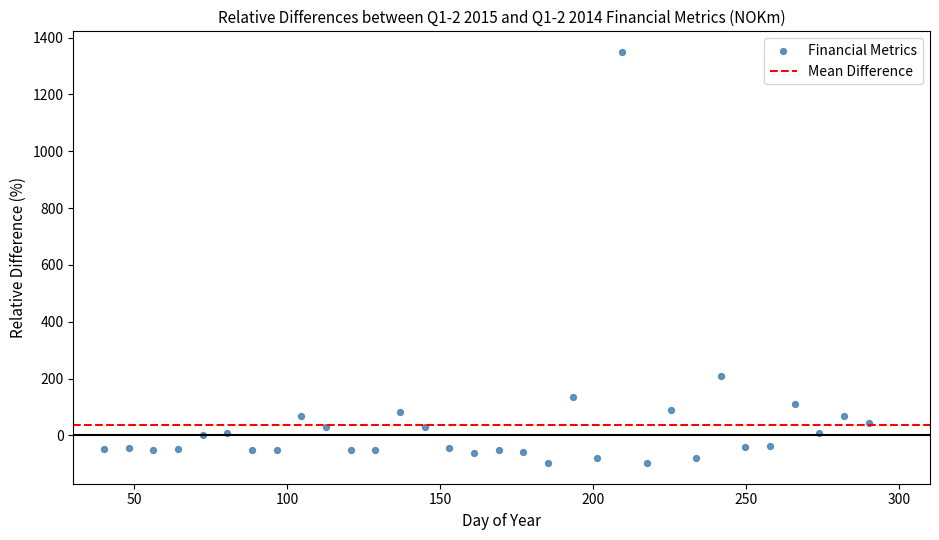

What Y value in the scatter plot is closest to 626?

208.5